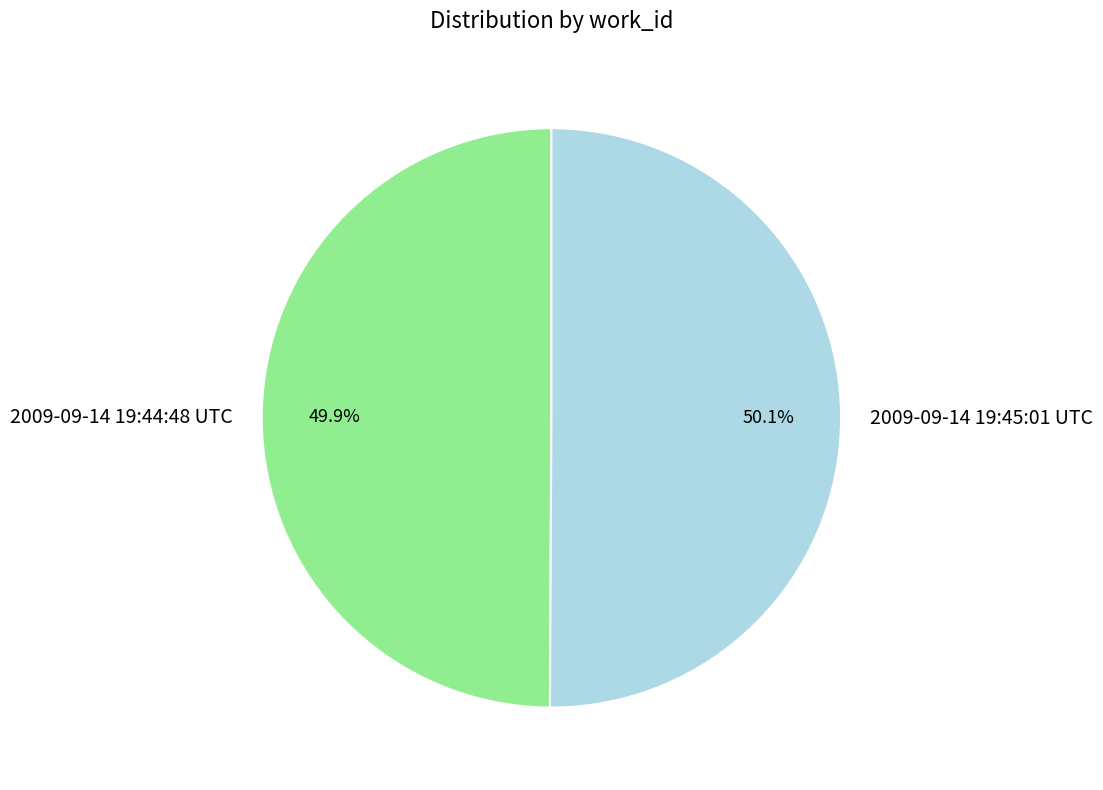

Count the number of slices in the pie.

2